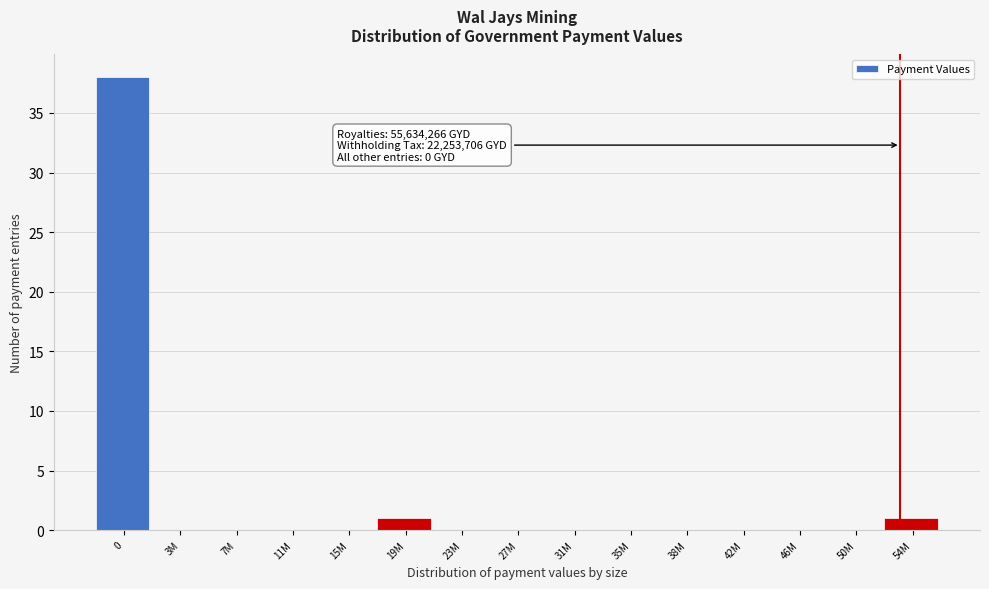

Reading left to right, what are all the values shown in this chart?

0=38	3M=0	7M=0	11M=0	15M=0	19M=1	23M=0	27M=0	31M=0	35M=0	38M=0	42M=0	46M=0	50M=0	54M=1